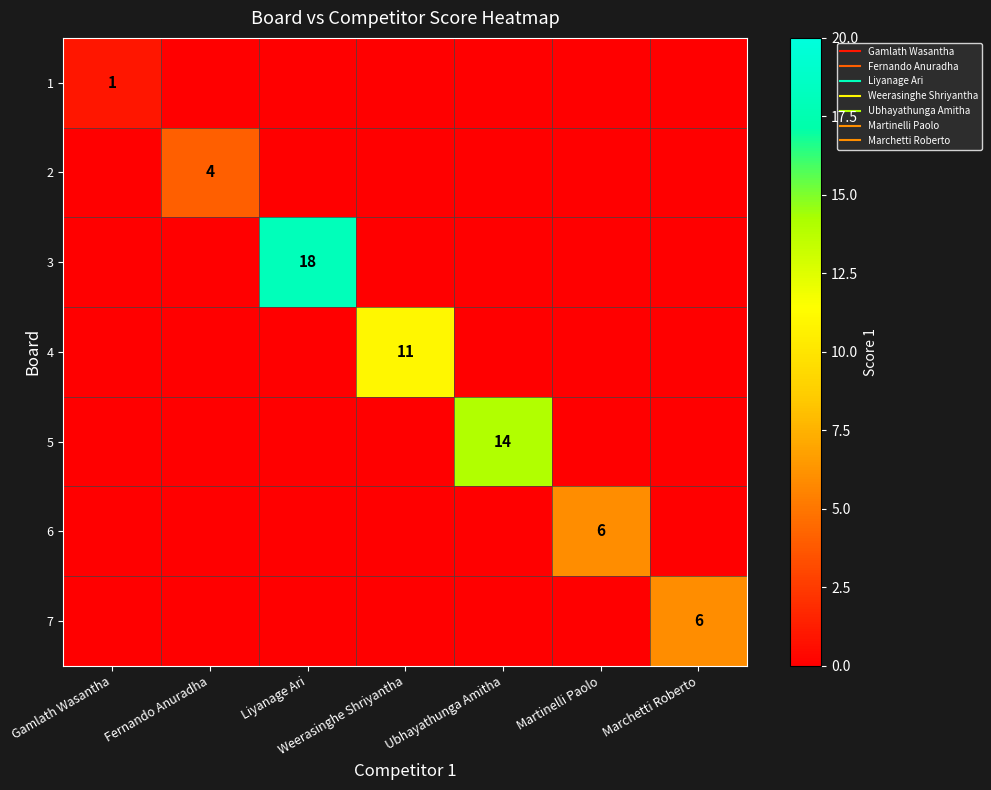

Which series has the largest total across all categories?

3